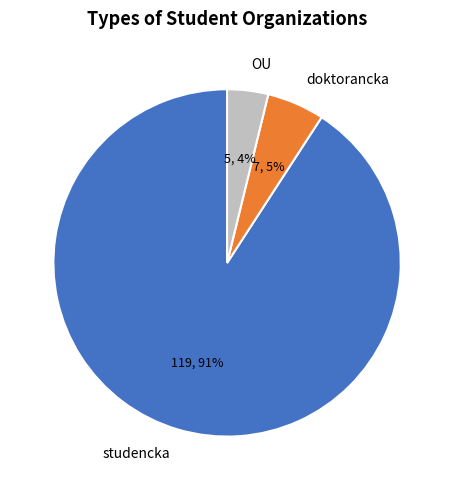

Does OU represent more than half of the total?

No